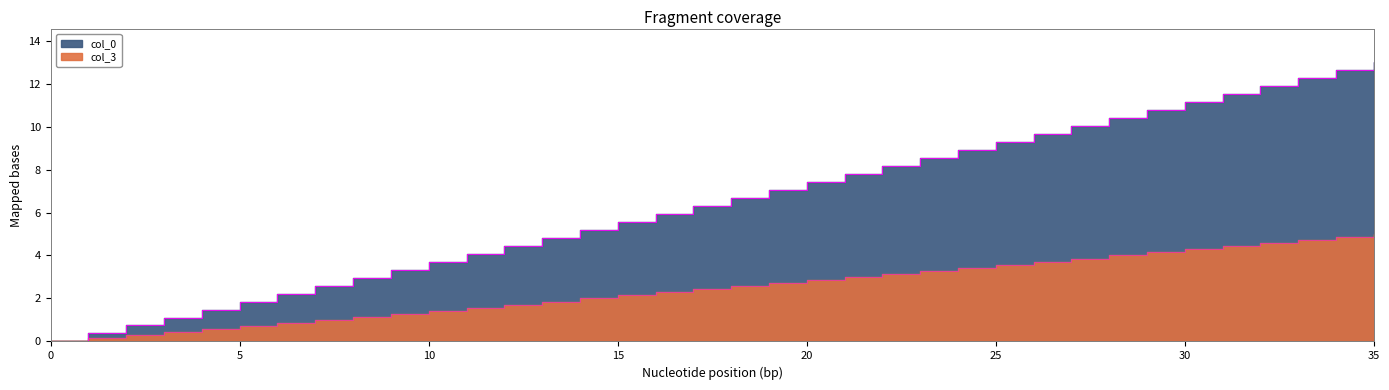

Which series has the widest spread of values?

col_0